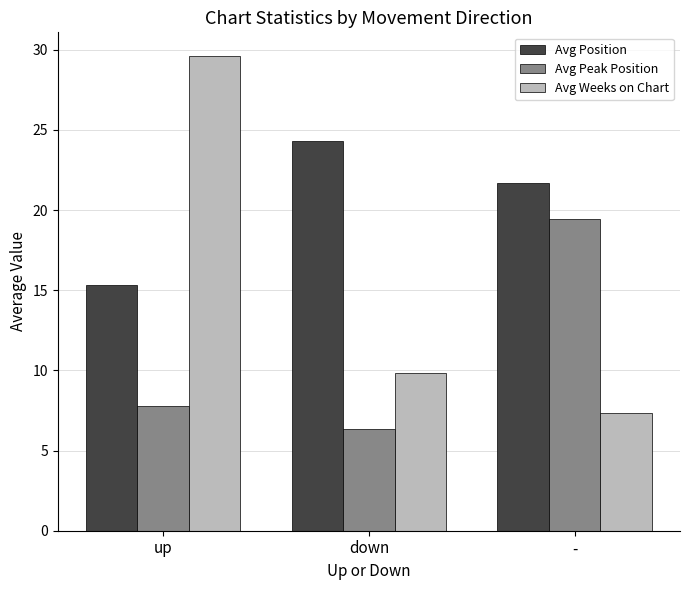

How many values in the Avg Peak Position series exceed 7?

2